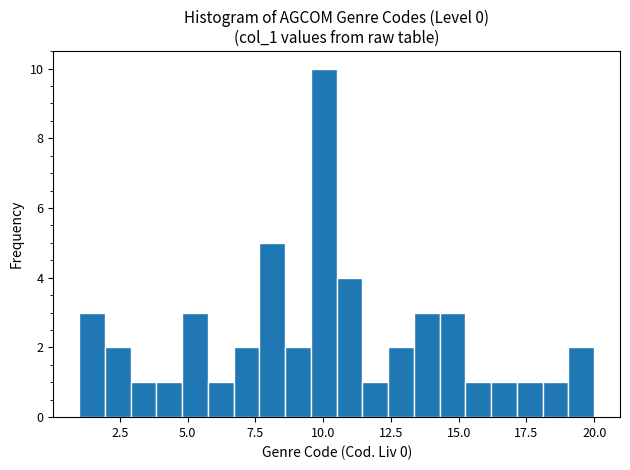

Around what value on the x-axis is the tallest bar? Give the approximate position of its centre, as read against the axis.

10.0